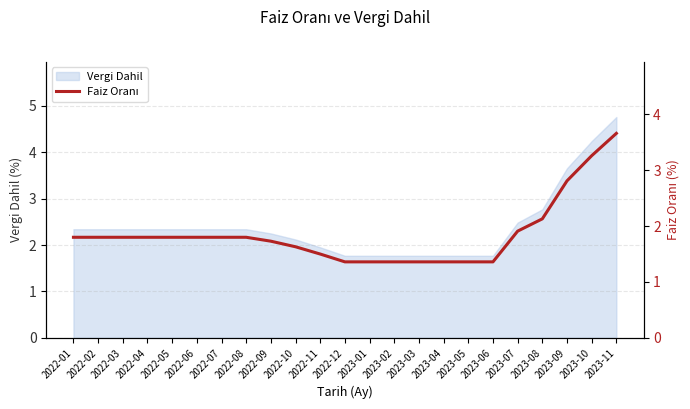

Rank the categories by value from lowest to highest.

2022-12, 2023-01, 2023-02, 2023-03, 2023-04, 2023-05, 2023-06, 2022-11, 2022-10, 2022-09, 2022-01, 2022-02, 2022-03, 2022-04, 2022-05, 2022-06, 2022-07, 2022-08, 2023-07, 2023-08, 2023-09, 2023-10, 2023-11